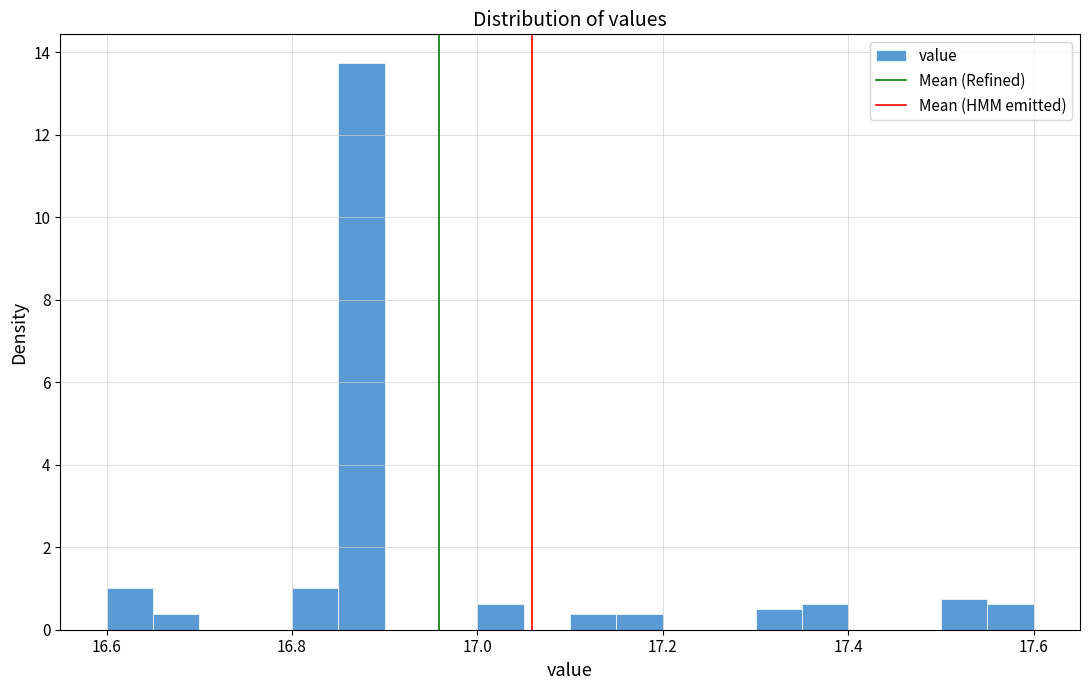

Read against the x-axis, roughly where is the centre of the tallest bar?

16.88